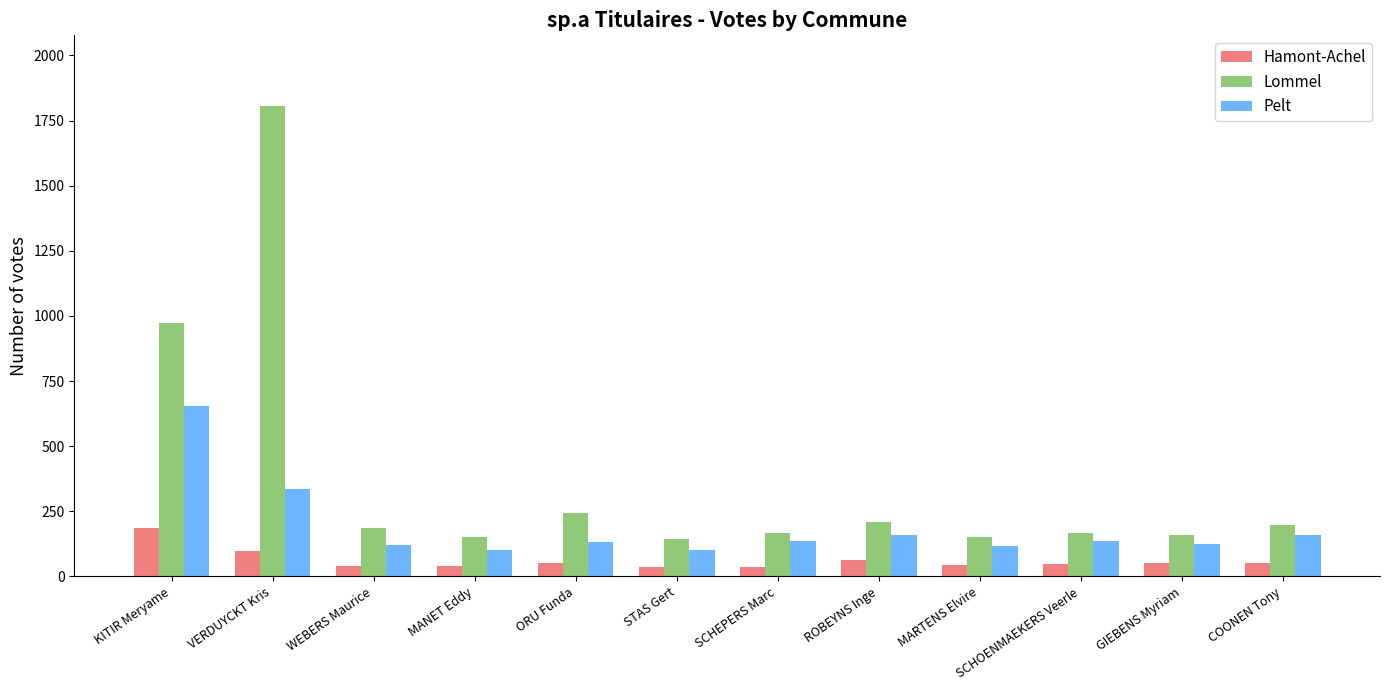

At which category is the sum across all series the highest?

VERDUYCKT Kris